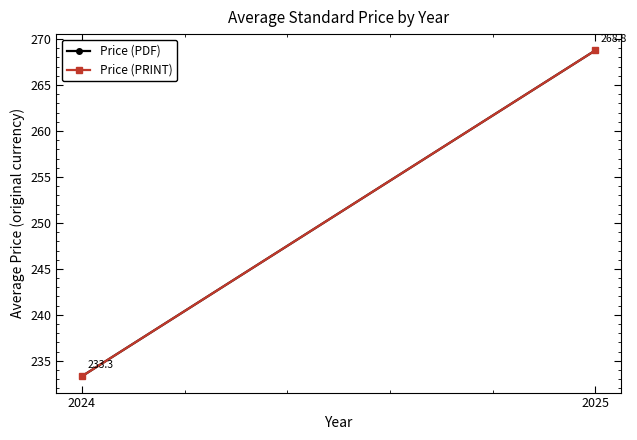

Which category has the lowest value in the Price (PDF) series?

2024